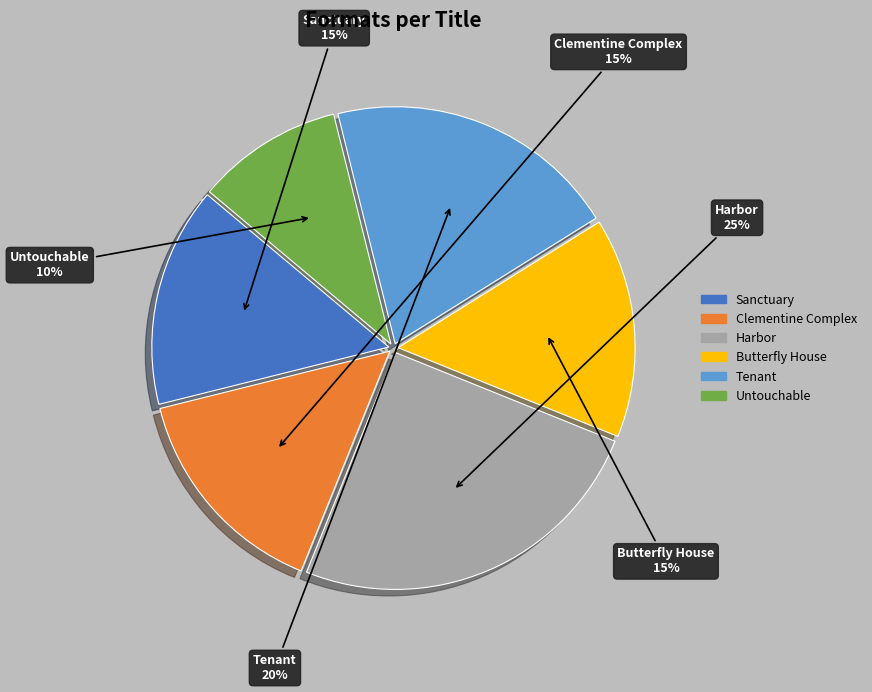

Is the sum of Untouchable and Clementine Complex greater than half?

No